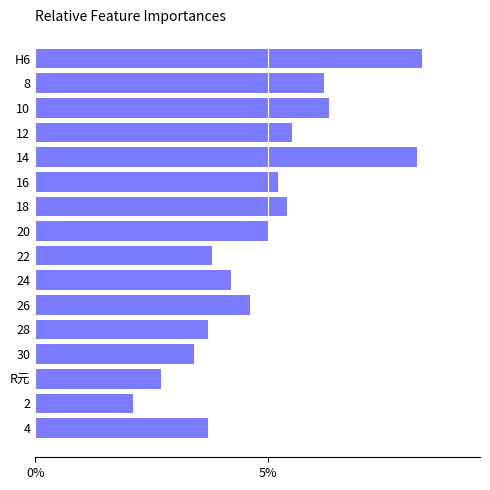

What position from the top is 2?

15